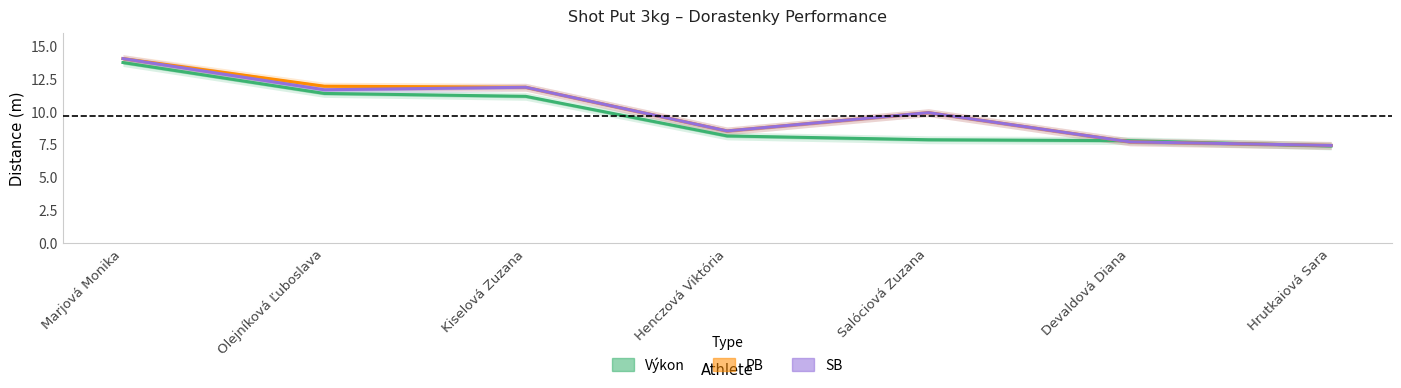

Does the chart display data point markers on the line(s)?

No